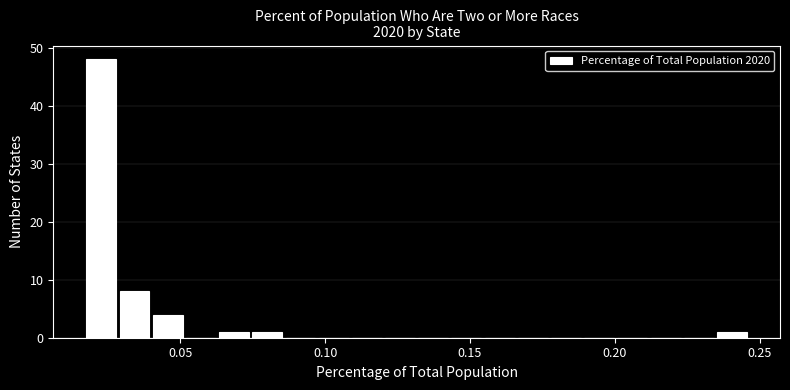

Read against the x-axis, roughly where is the centre of the tallest bar?

0.025